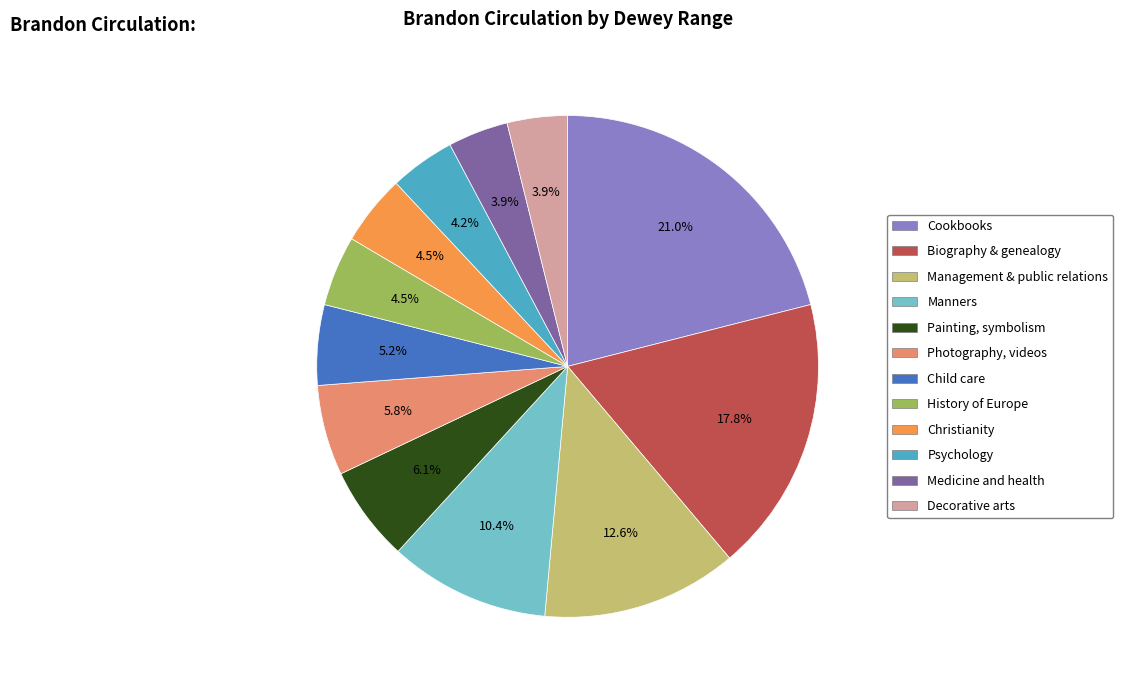

Between Decorative arts and History of Europe, which is larger?

History of Europe